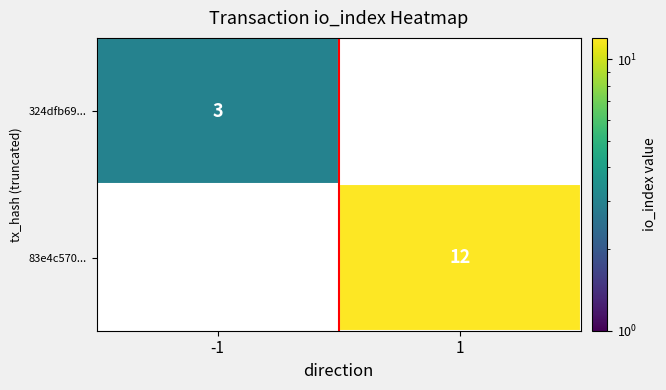

The value of 324dfb69... at -1 is 2. True or false?

False